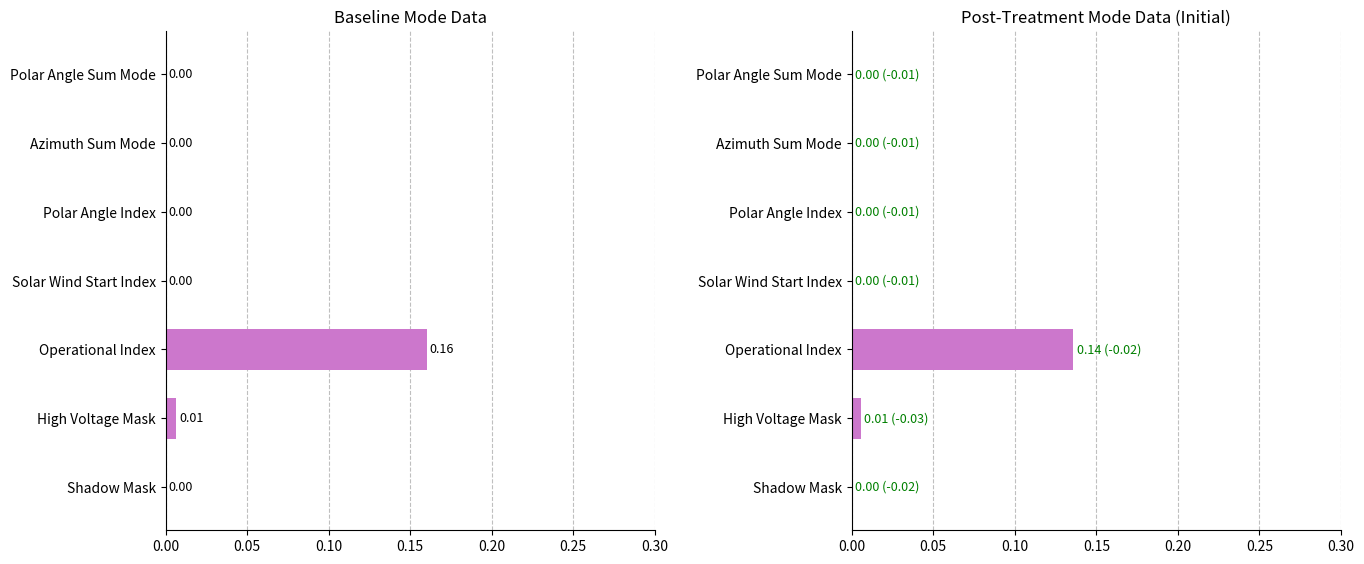

Which series has the largest range (max minus min)?

Baseline